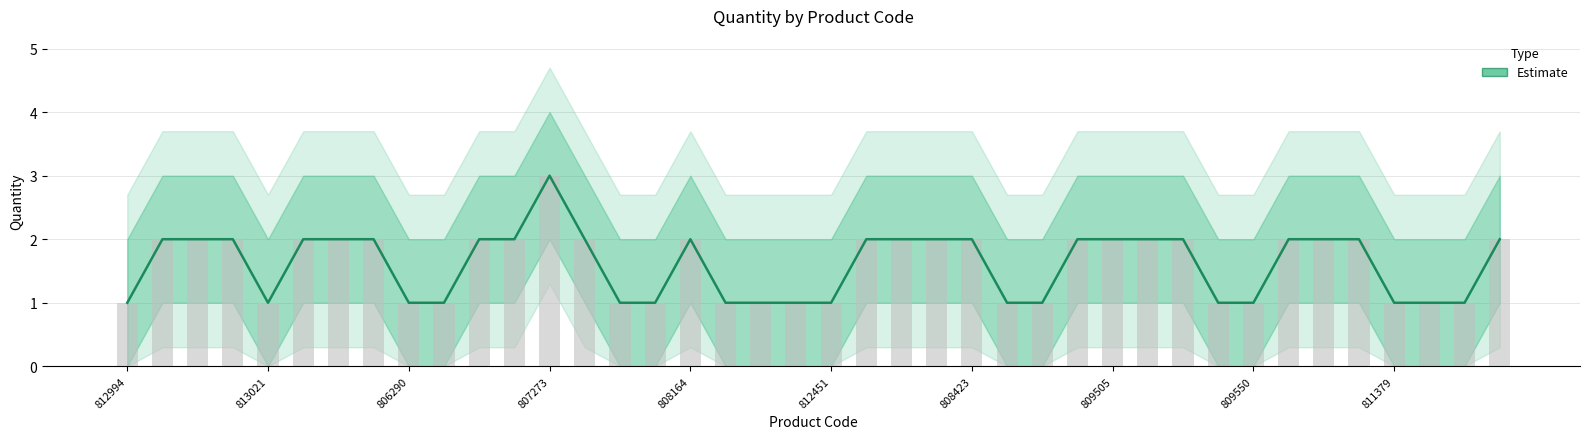

What is the value of the 11th bar from the left?

2